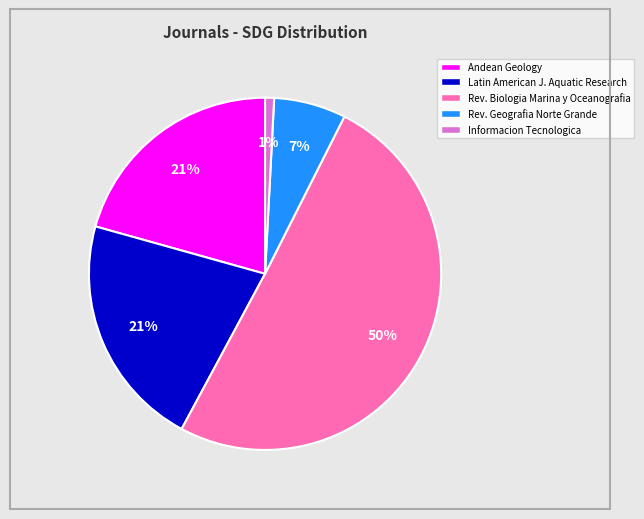

True or false: Rev. Biologia Marina y Oceanografia accounts for 50% of the total.

True